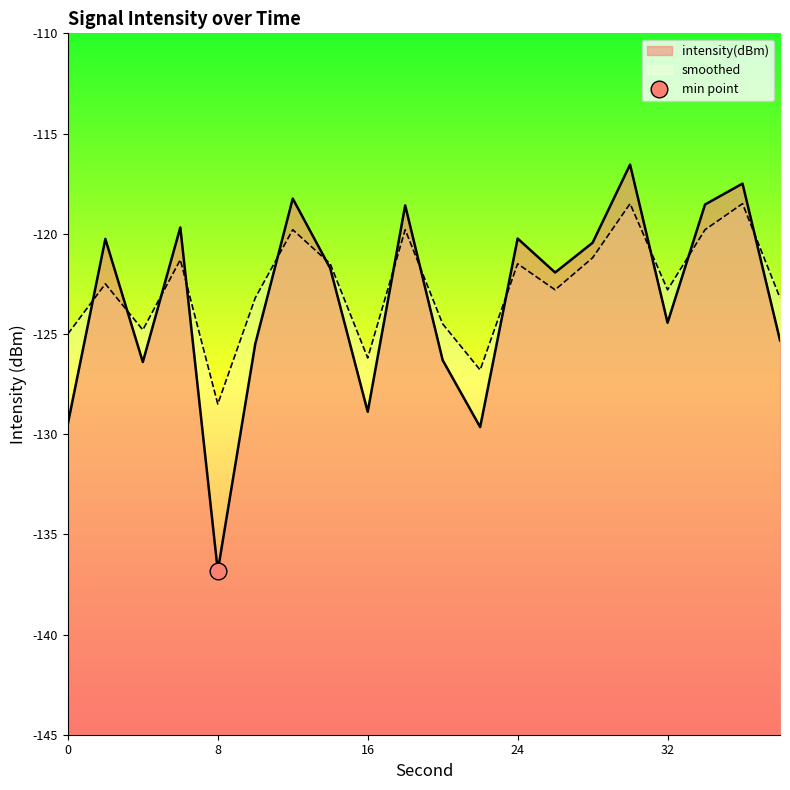

How many interior local peaks does the smoothed series have?

7